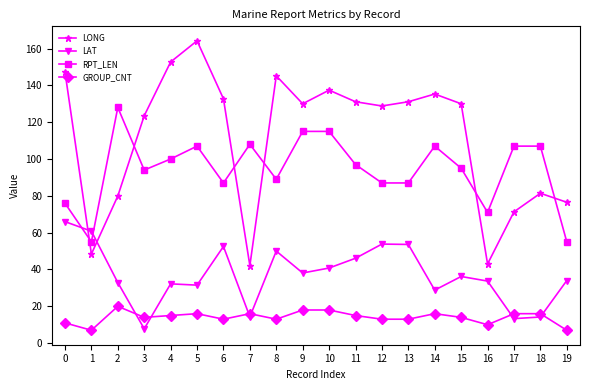

What is the value of the LAT point at the 1st from the left?

66.0